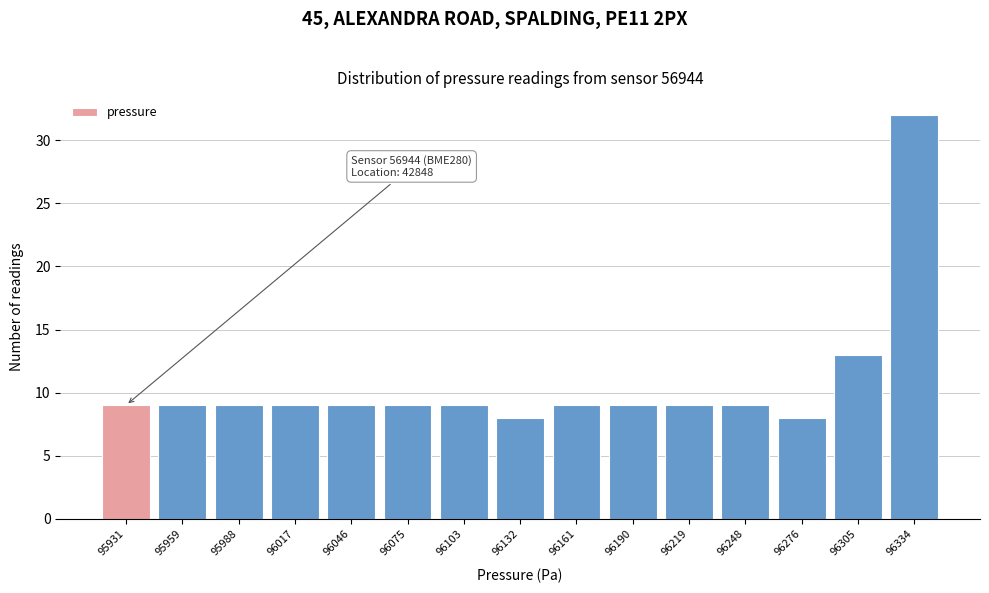

Reading left to right, list all the values displayed in this chart.

95931=9	95959=9	95988=9	96017=9	96046=9	96075=9	96103=9	96132=8	96161=9	96190=9	96219=9	96248=9	96276=8	96305=13	96334=32